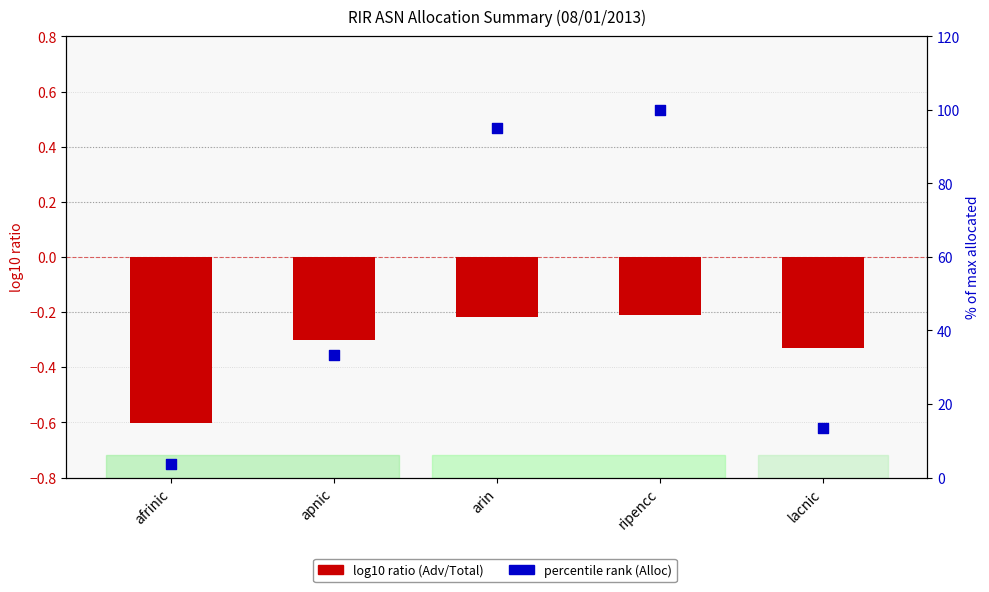

Which series has the largest Y range (max minus min)?

percentile rank (Alloc)